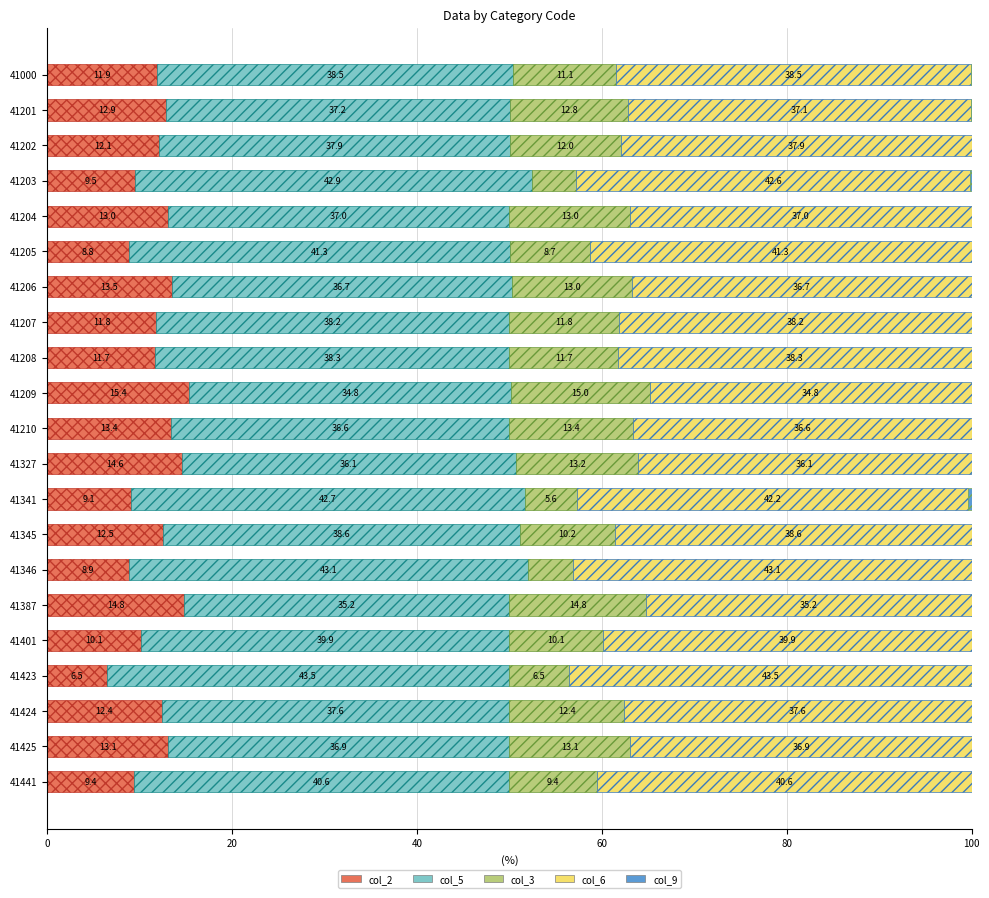

The col_2 series shows 6.0 at 41207. True or false?

False